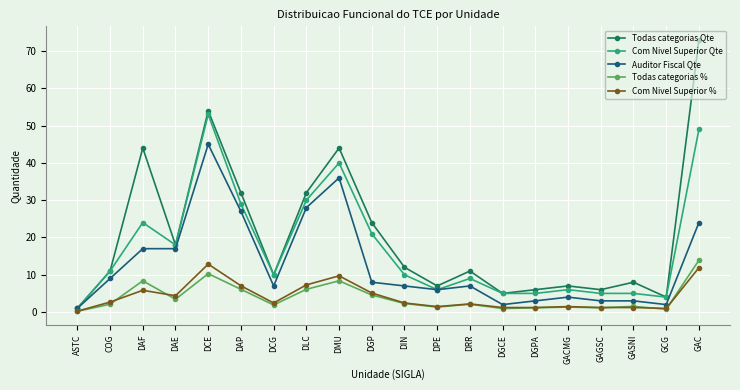

What are all the series names shown in the legend?

Todas categorias Qte, Com Nivel Superior Qte, Auditor Fiscal Qte, Todas categorias %, Com Nivel Superior %